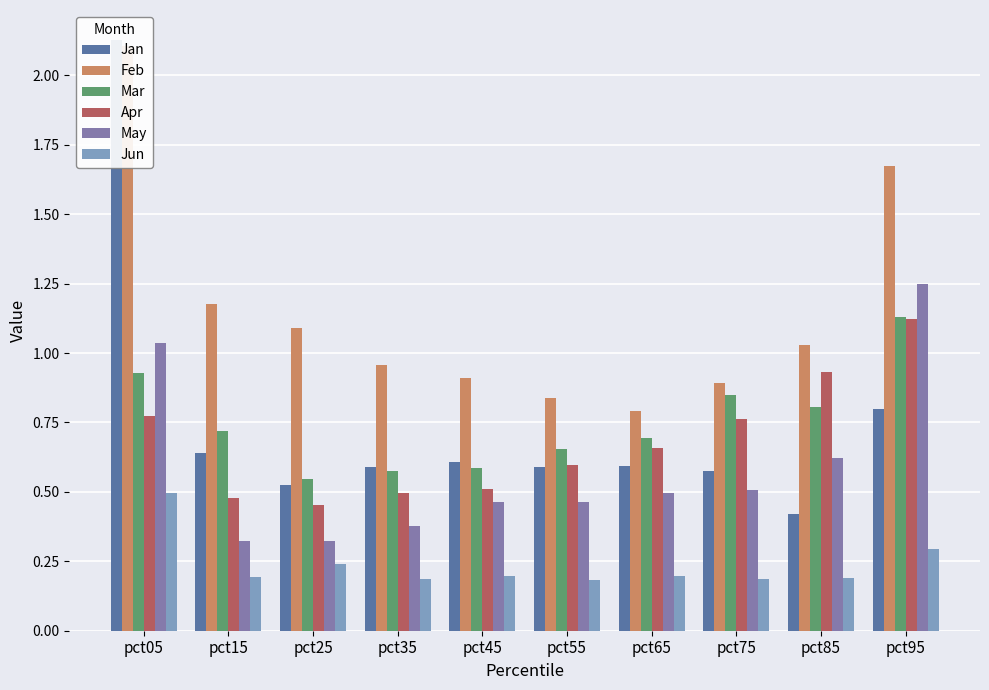

At pct55, list the series in order from smallest to largest.

Jun, May, Jan, Apr, Mar, Feb